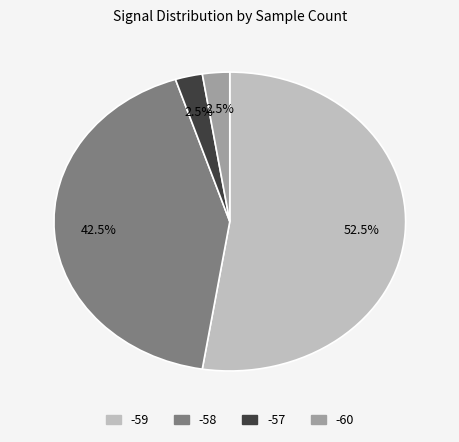

Is there any slice that represents more than half of the pie?

Yes